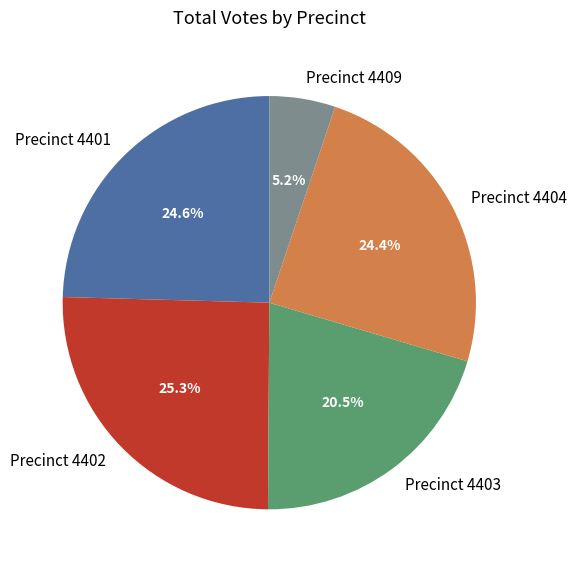

What percentage is NOT represented by Precinct 4402?

74.7%